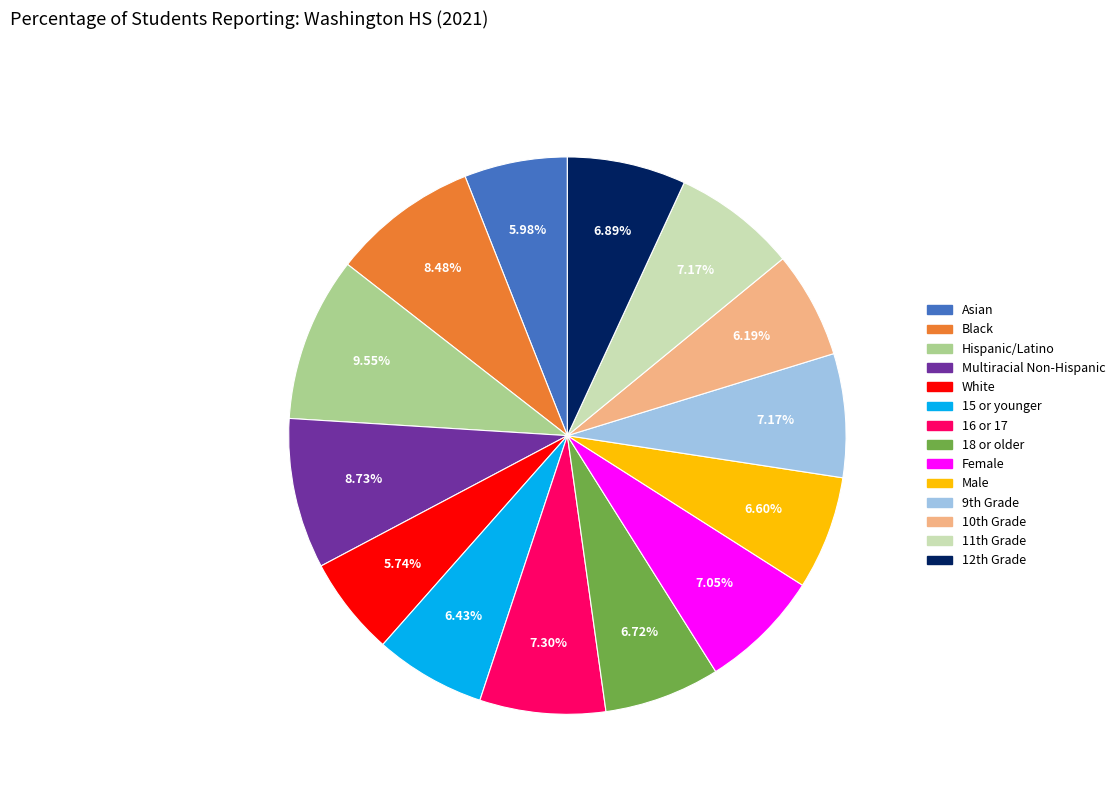

The 16 or 17 slice represents 7% of the pie. True or false?

True